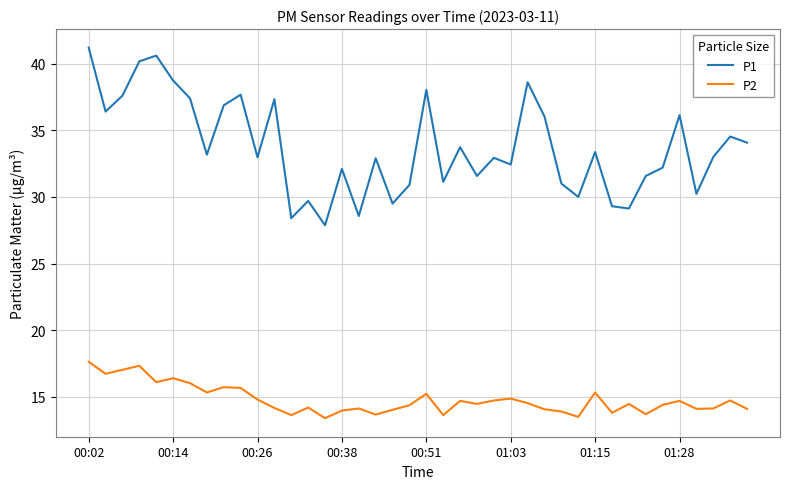

What is the difference between the maximum and minimum values in the P1 series?

13.3